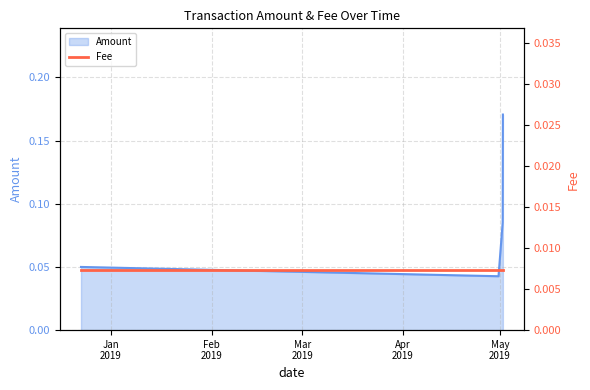

How many Amount values are between 0 and 1?

4